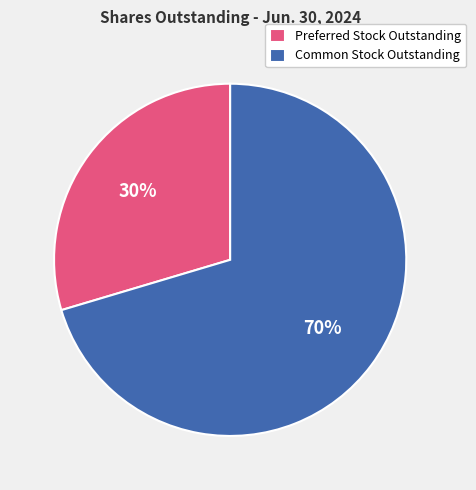

To the nearest percent, what is the combined percentage of Preferred Stock Outstanding and Common Stock Outstanding?

100%